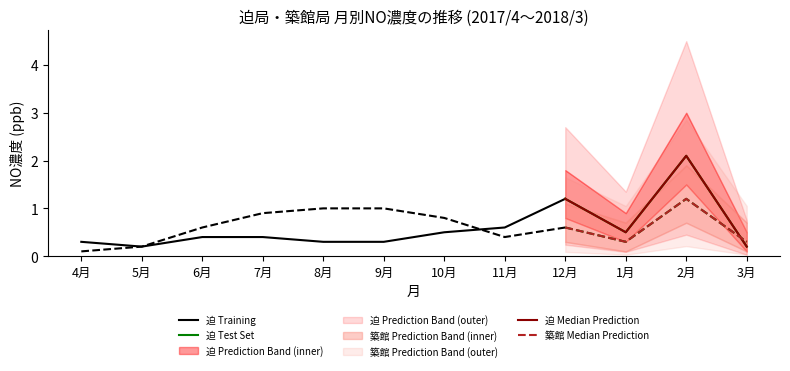

At which category does 築館 (Tsukidate) reach its first local valley?

11月